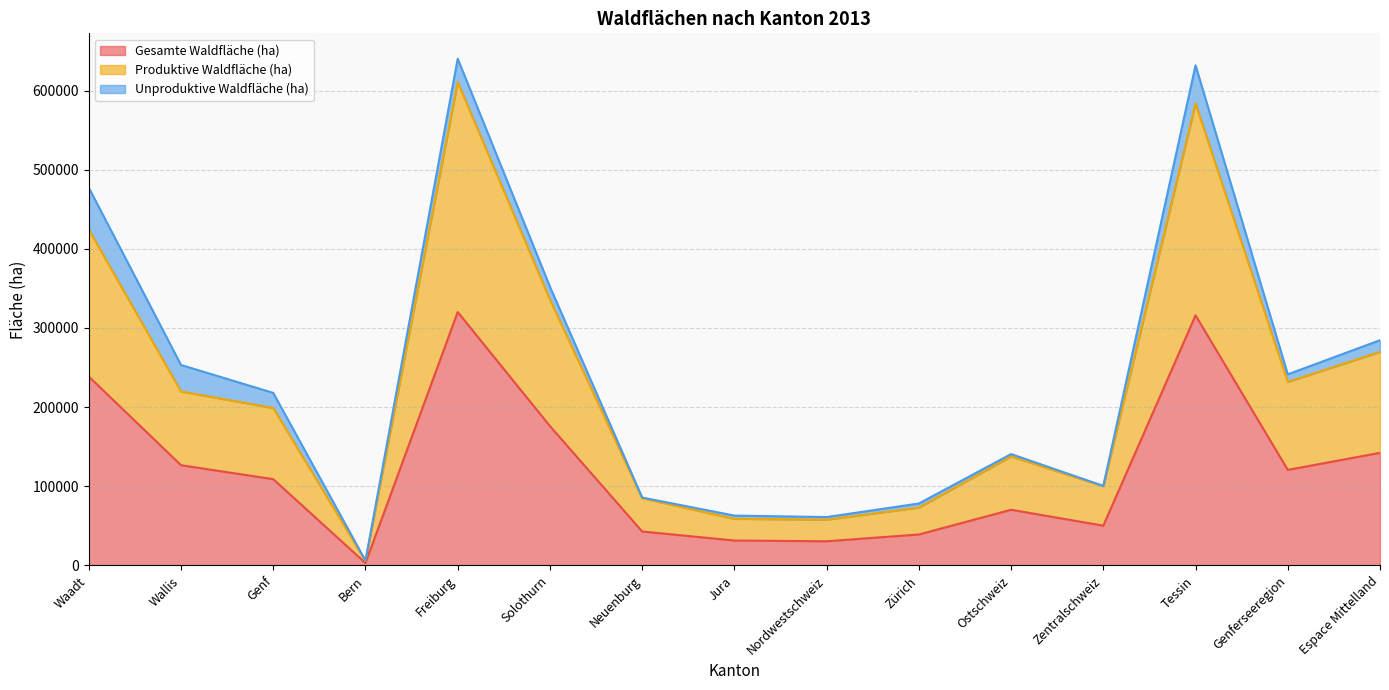

The value of Gesamte Waldfläche (ha) at Waadt is 238655. True or false?

True